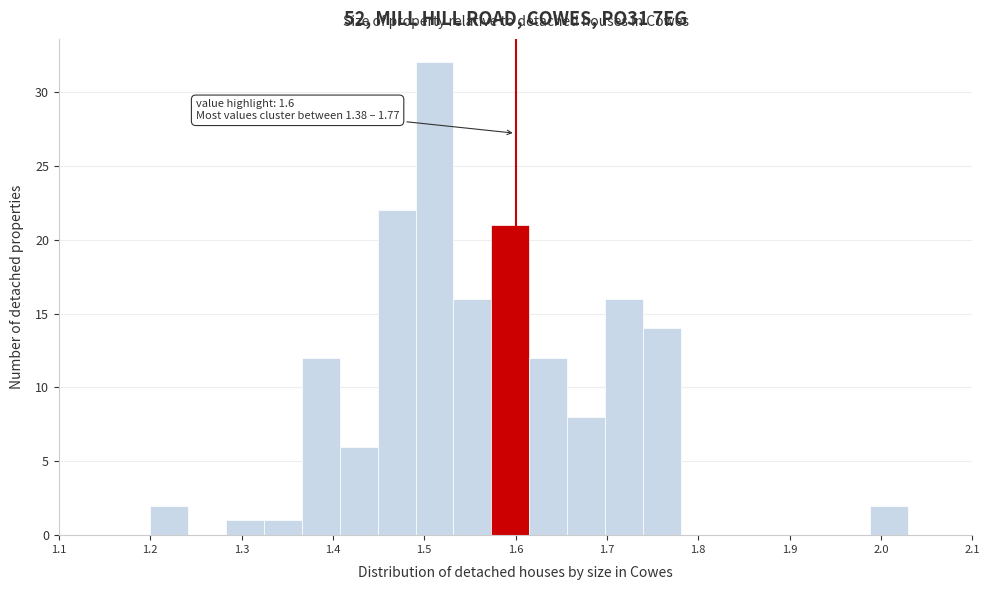

Which range on the x-axis has the tallest bar?

1.49 to 1.53